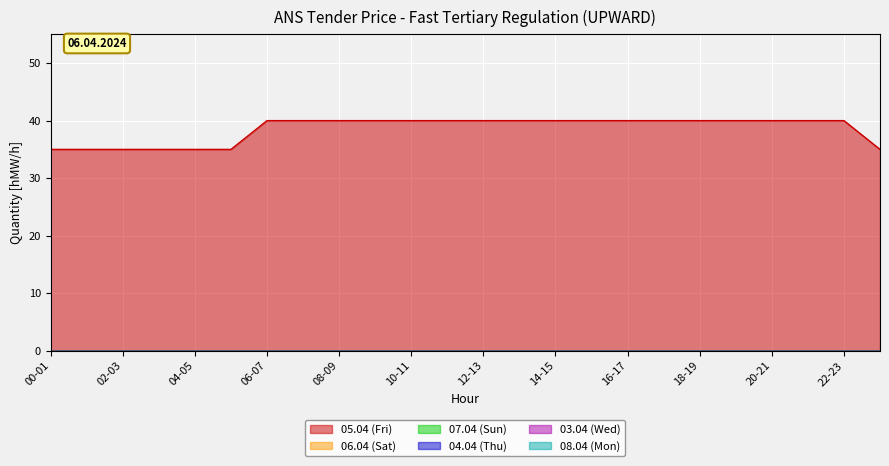

True or false: 06.04 (Sat) and 03.04 (Wed) intersect in this chart.

False